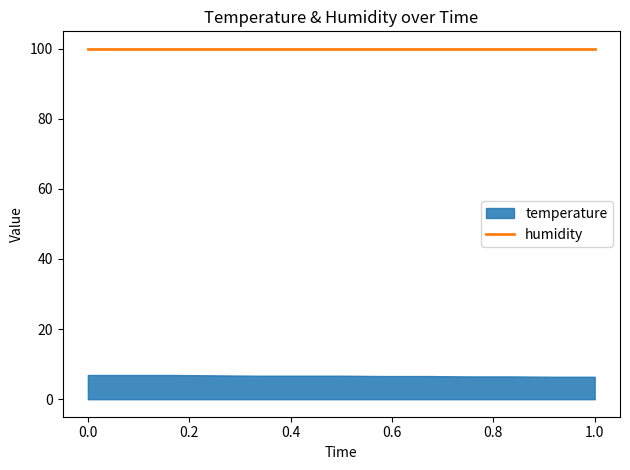

What is the difference between the highest and lowest values at 00:00:09?

93.0